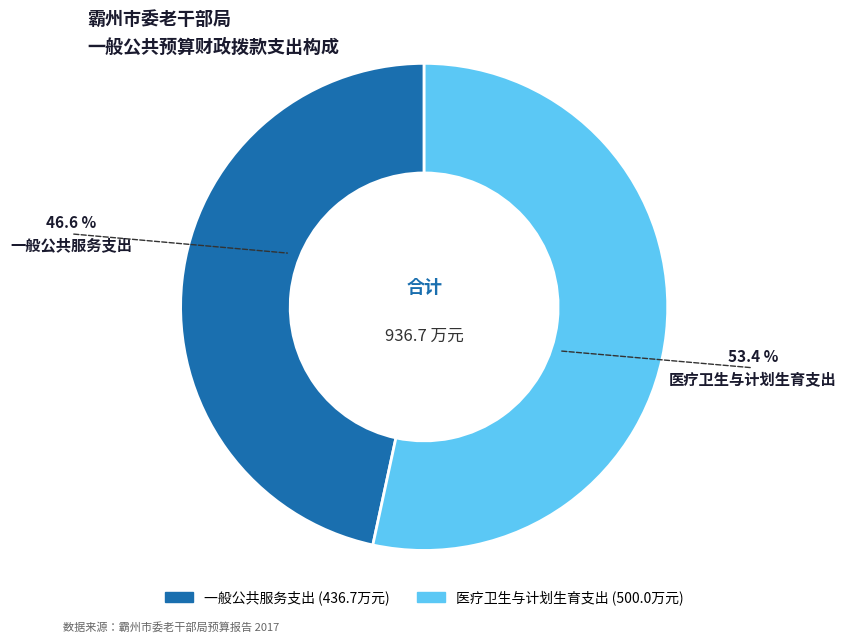

Combined, do 医疗卫生与计划生育支出 and 一般公共服务支出 account for over 50%?

Yes